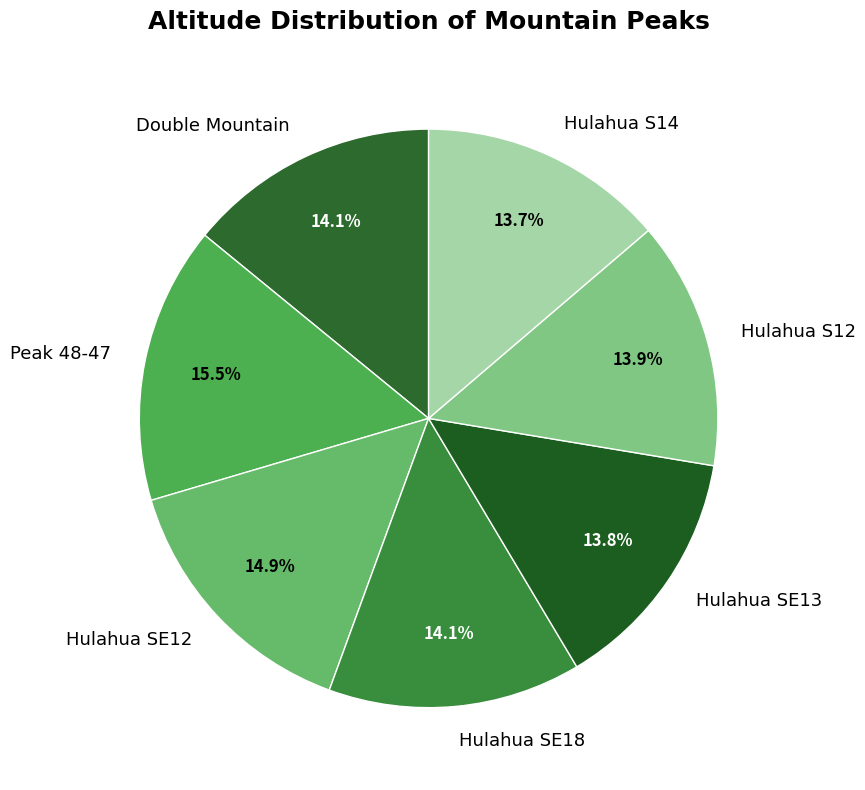

Is it true that Double Mountain is 21% of the pie?

False